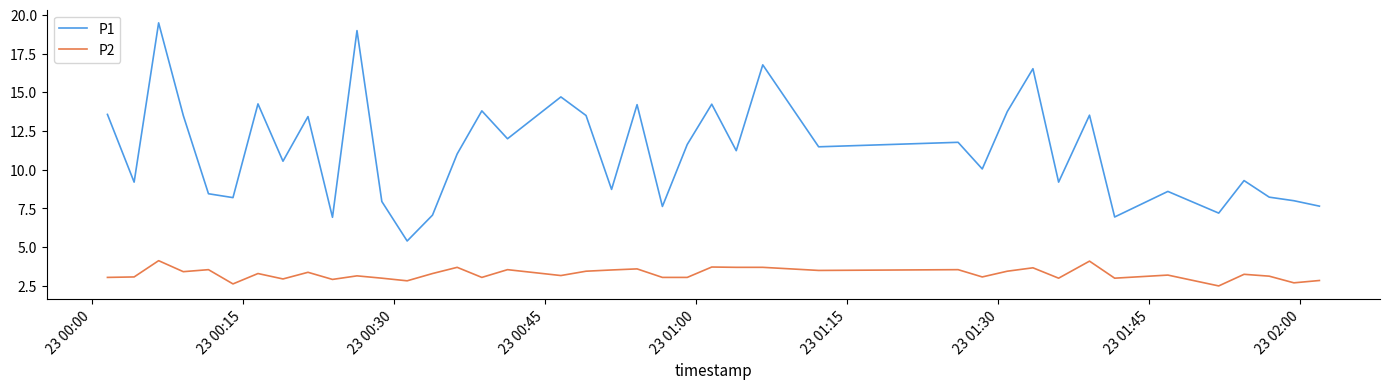

Rank the series by their maximum value, from lowest to highest.

P2, P1